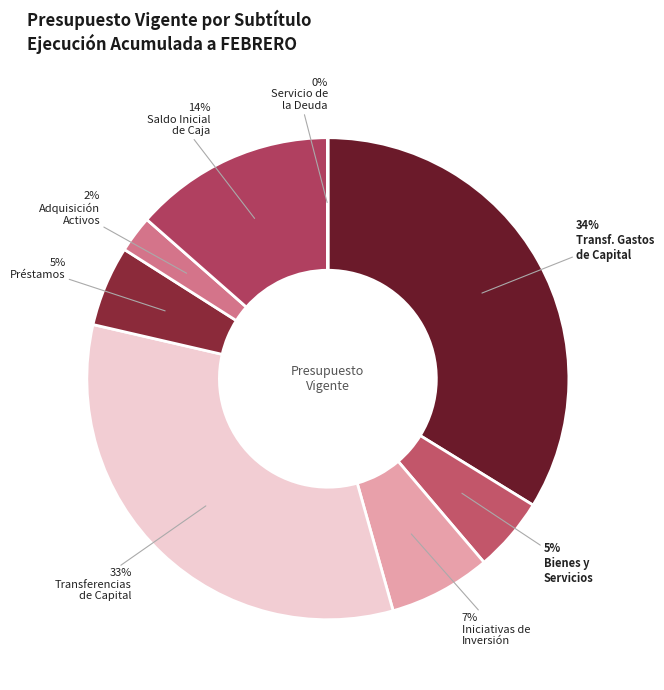

What is the largest slice in the pie chart?

TRANSFERENCIAS PARA GASTOS DE CAPITAL